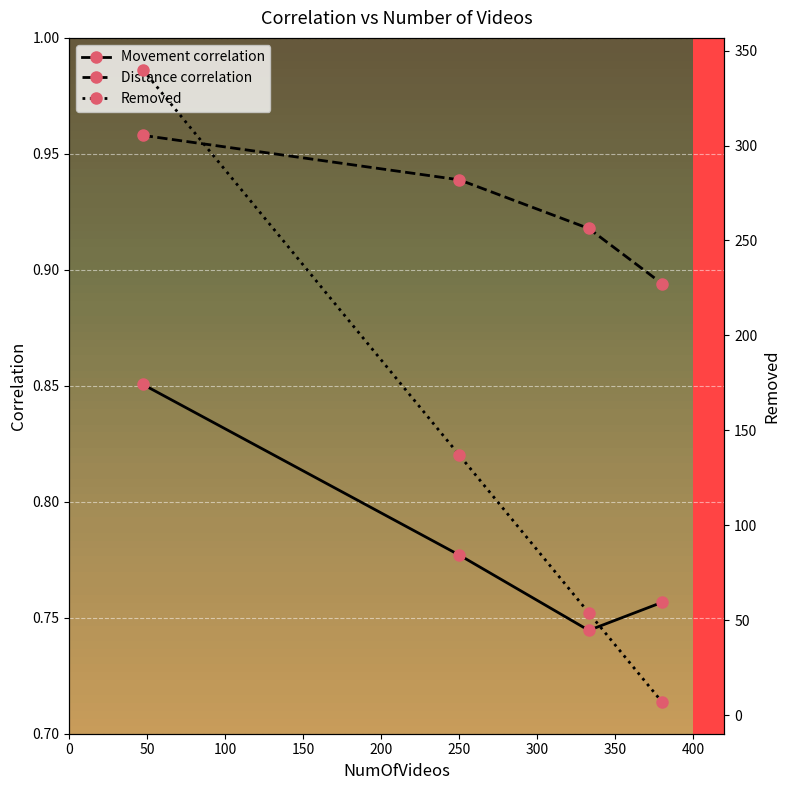

What is the difference between the maximum and minimum values in the Distance correlation series?

0.1